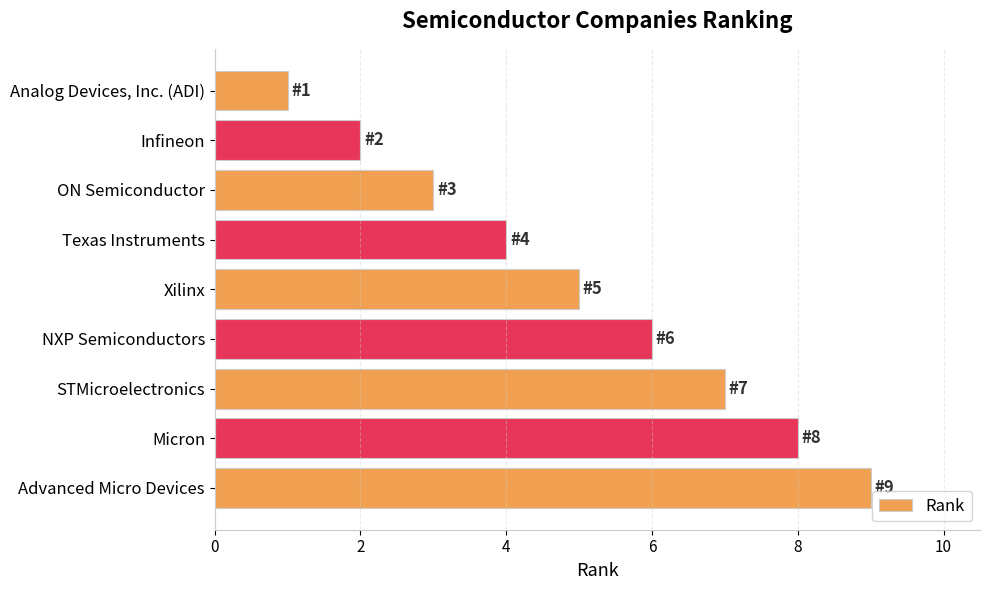

What position from the top is Advanced Micro Devices?

9